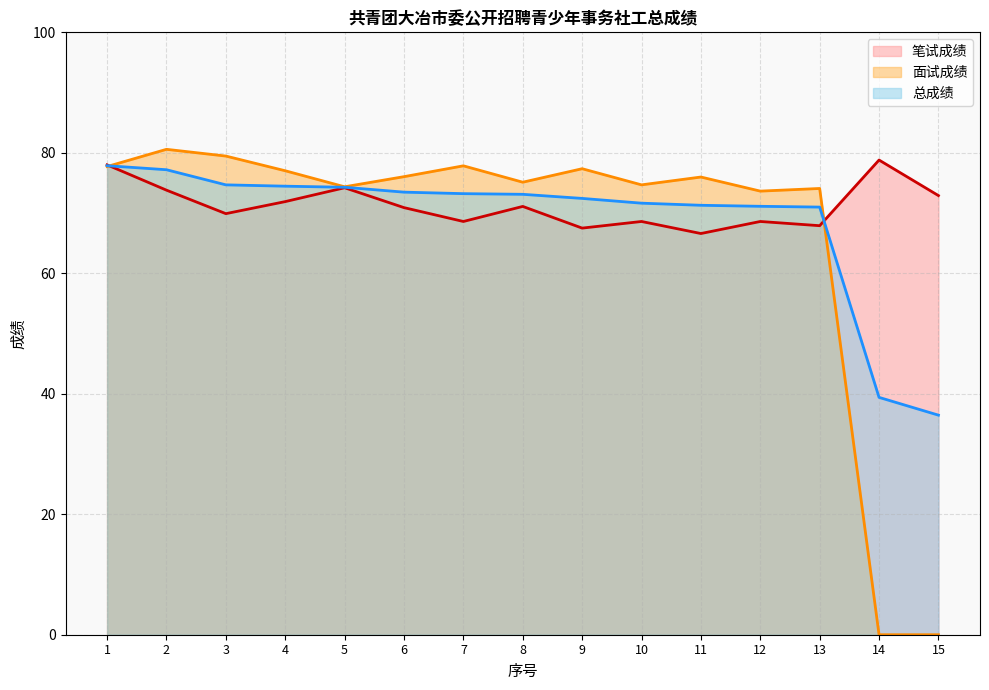

What is the greatest value displayed?

80.6